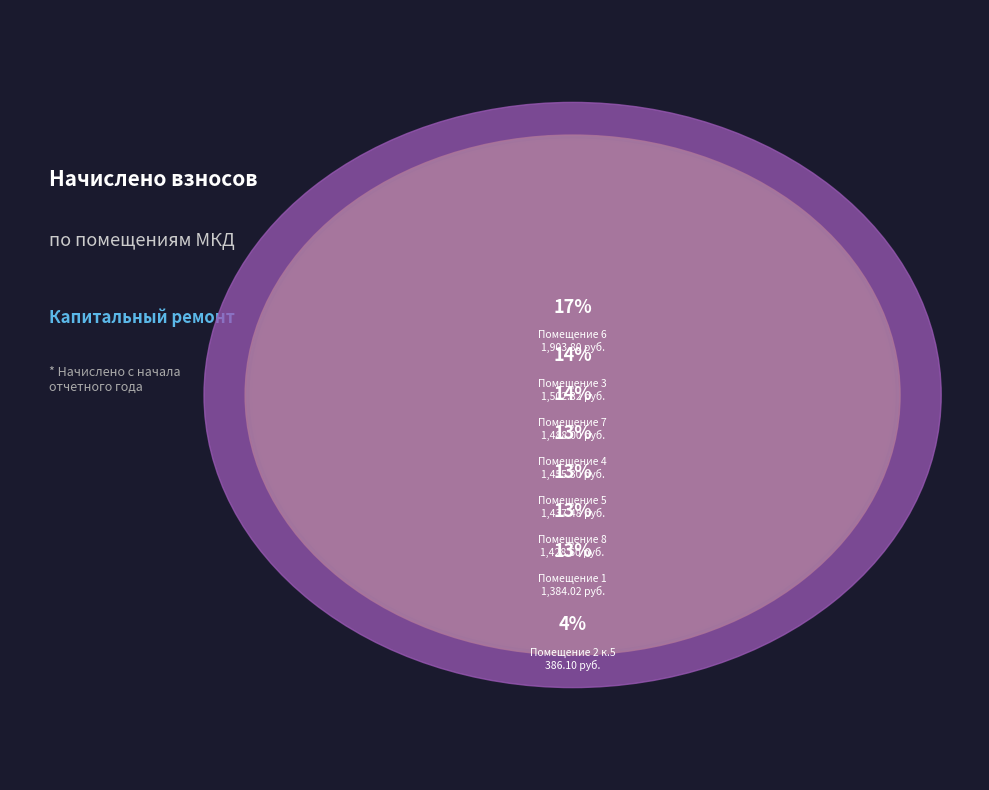

Between 6 and 1, which is larger?

6